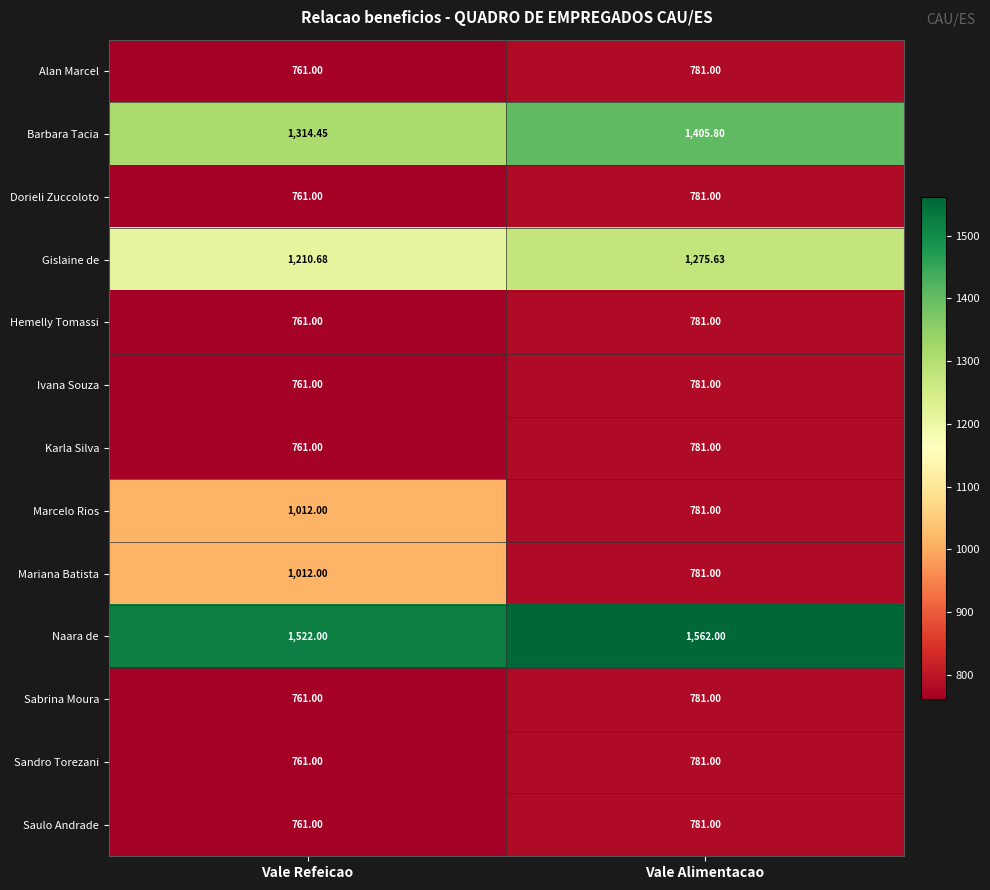

Which category has the highest value across all series?

Vale Alimentacao